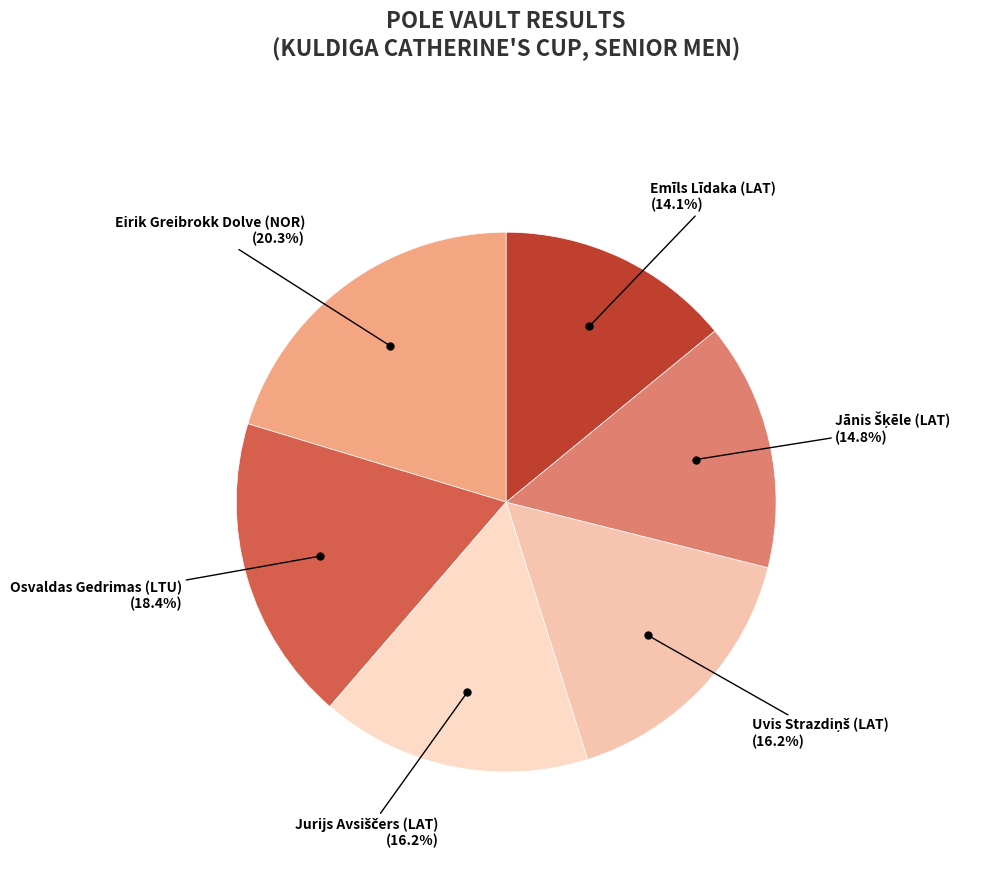

Which category has the smallest portion of the pie?

Emīls Līdaka (LAT)